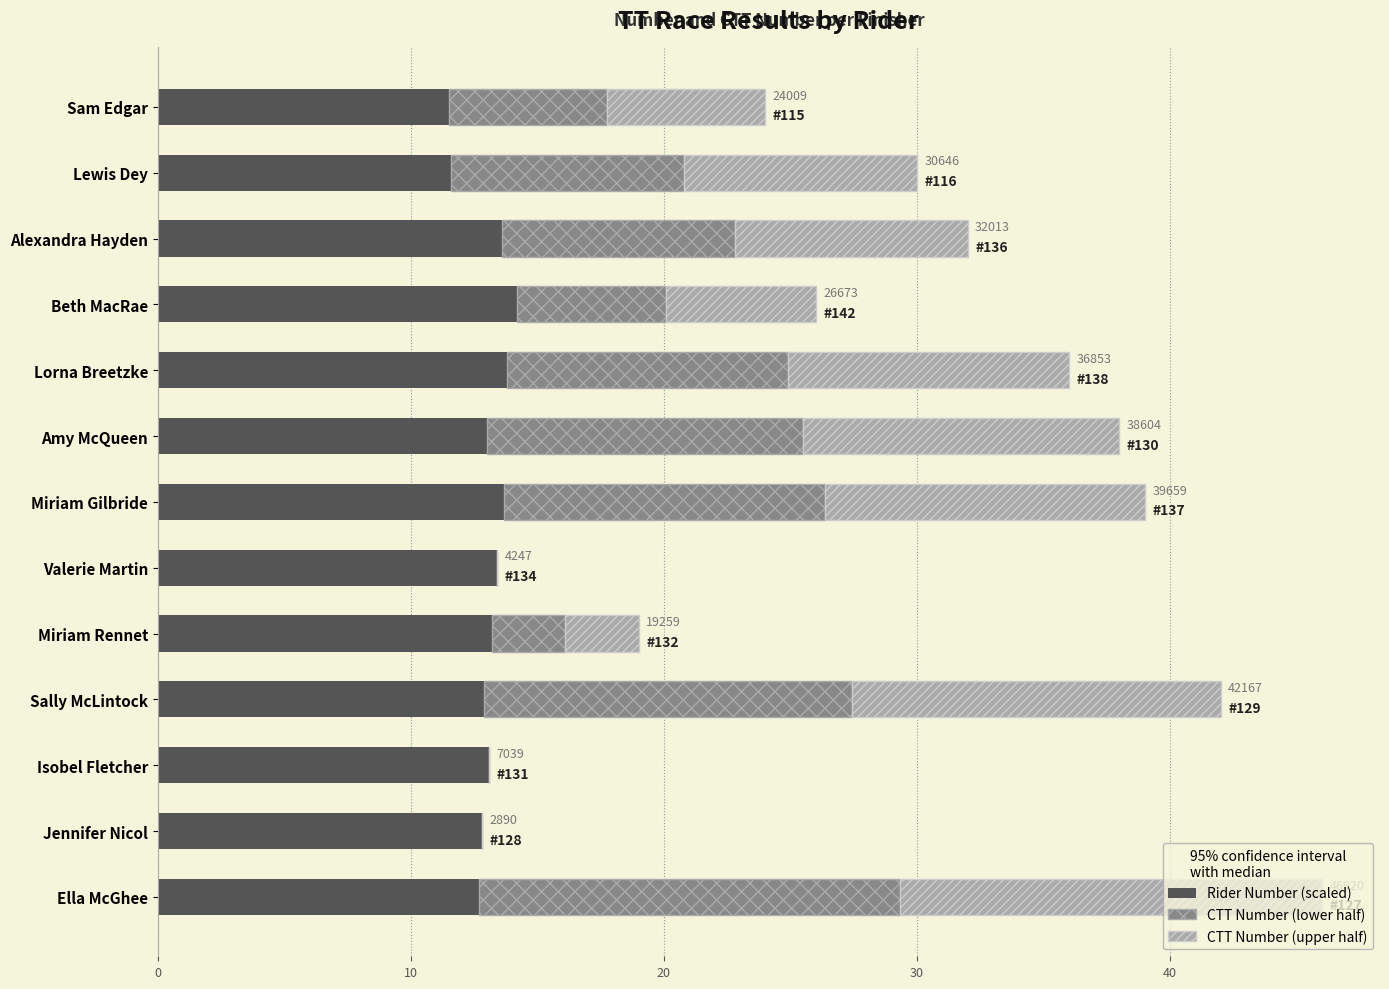

At which category is the sum across all series the highest?

Ella McGhee